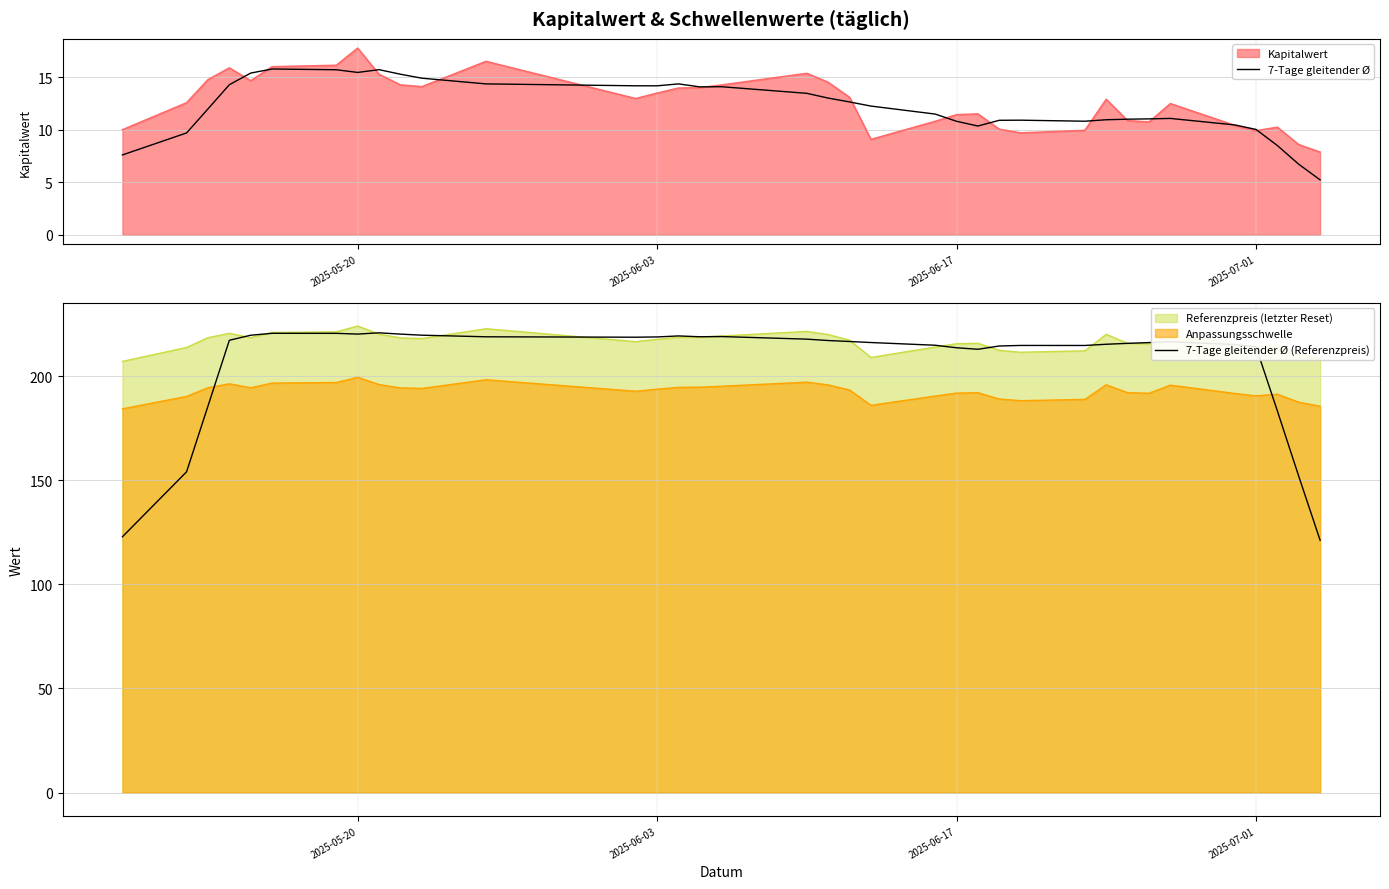

What is the highest value of the 7-Tage gleitender Ø (Referenzpreis) series?

220.8